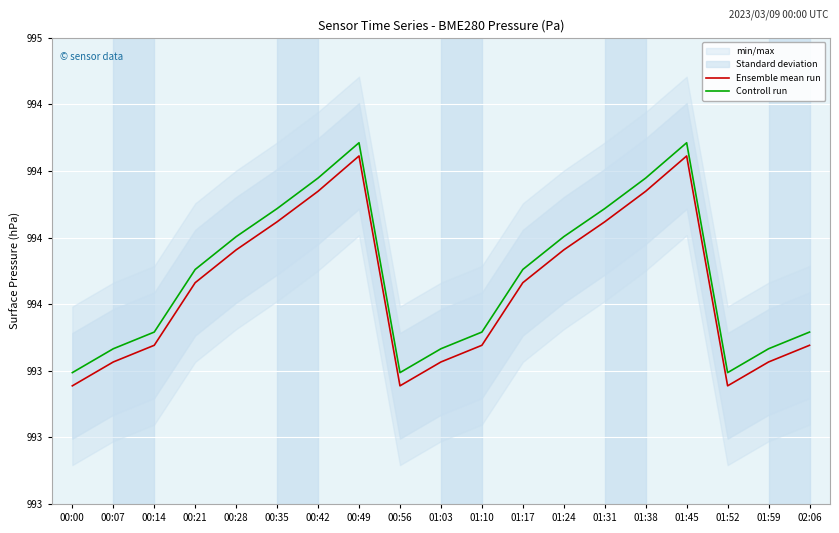

Which category has the highest value in the Ensemble mean run series?

00:49